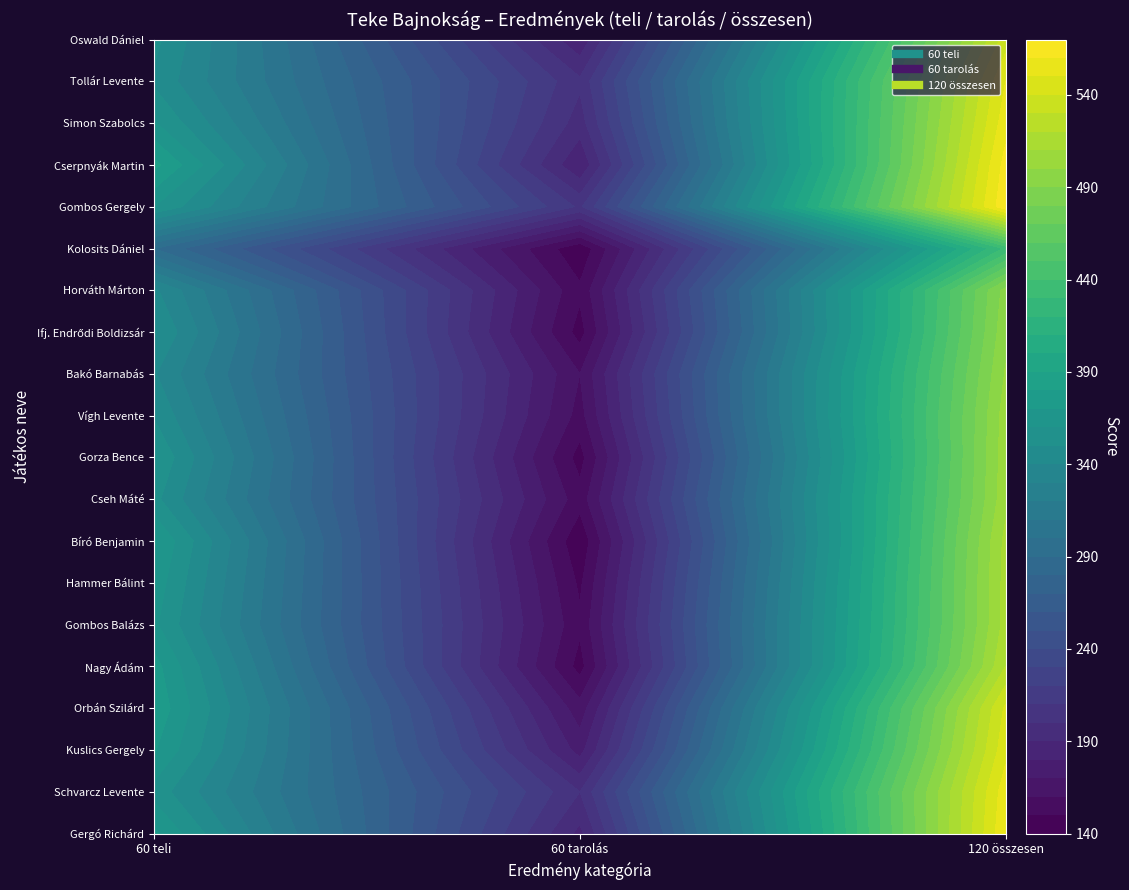

Which category has the highest value in the Gombos Gergely series?

120 összesen